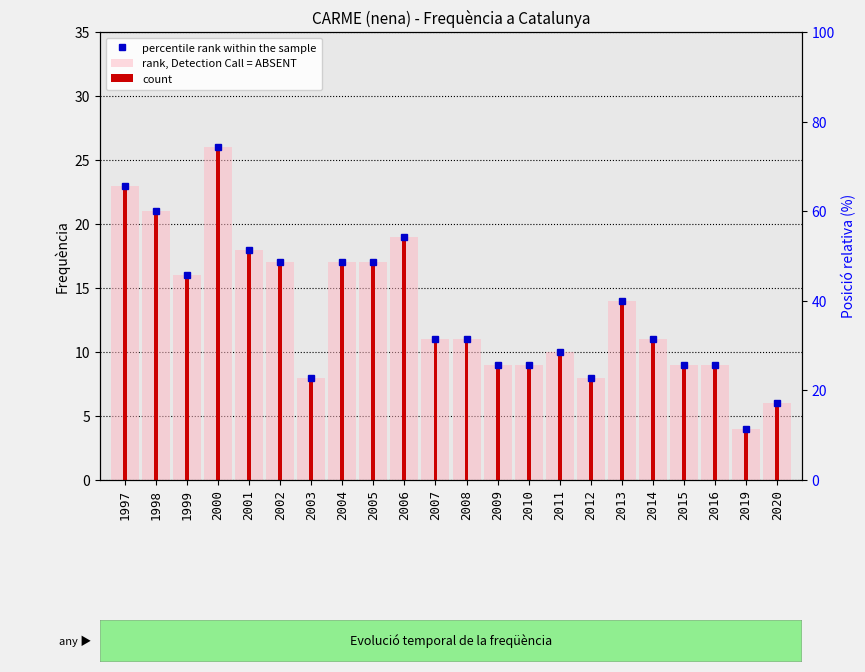

Are the bars horizontal?

No